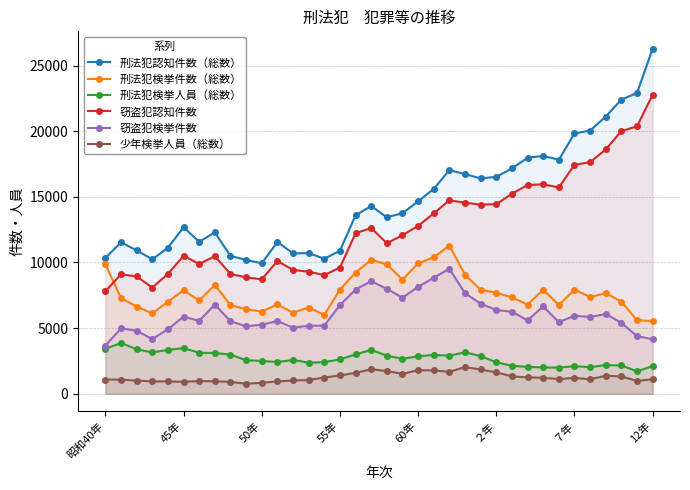

True or false: 刑法犯検挙人員（総数） and 窃盗犯認知件数 cross at least once.

False